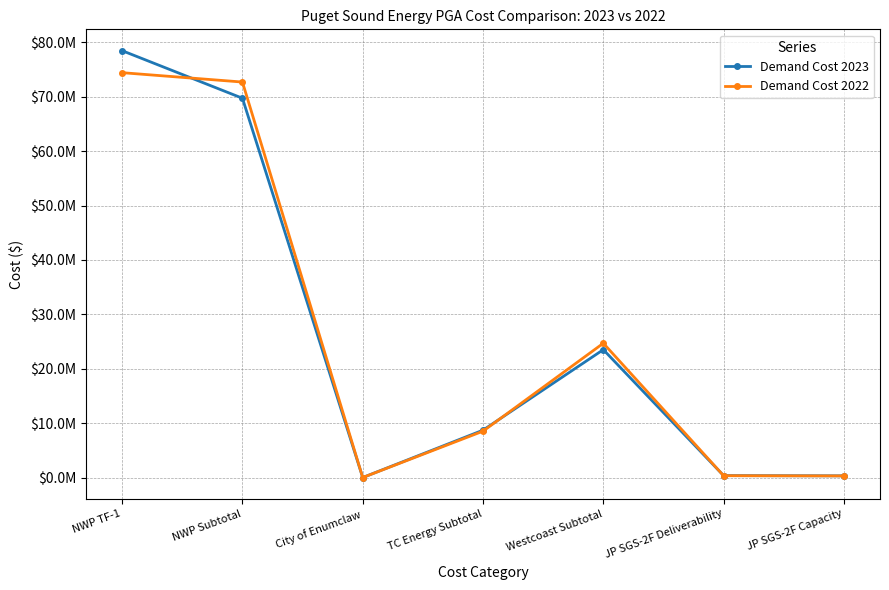

What is the spread (max minus min) of values at NWP TF-1?

4040543.9